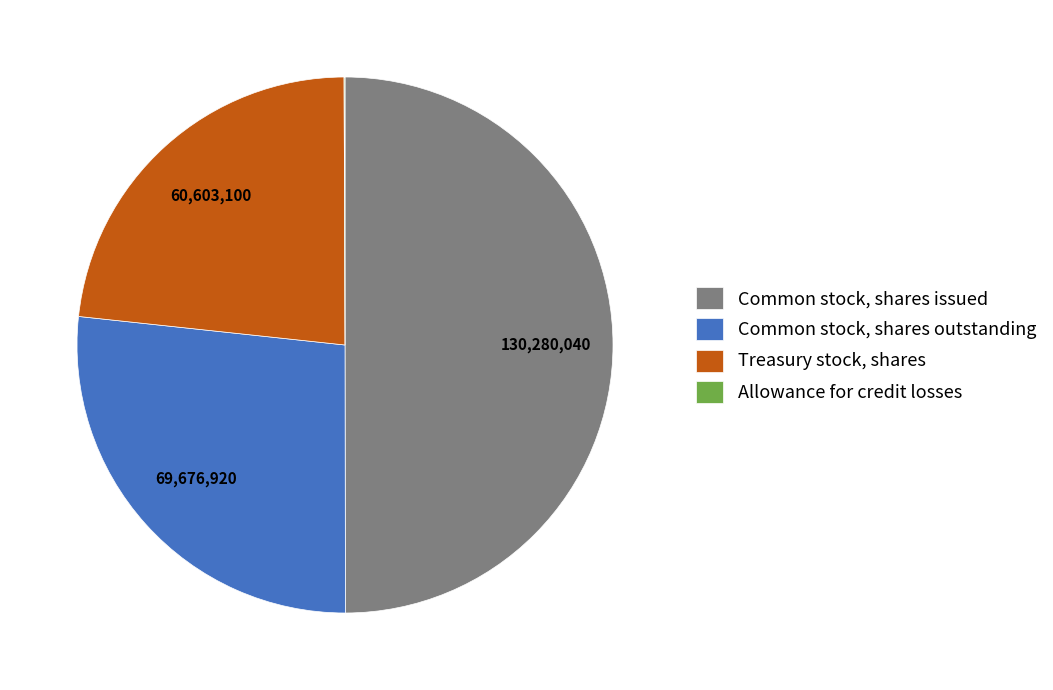

Is it true that Common stock, shares outstanding is 27% of the pie?

True